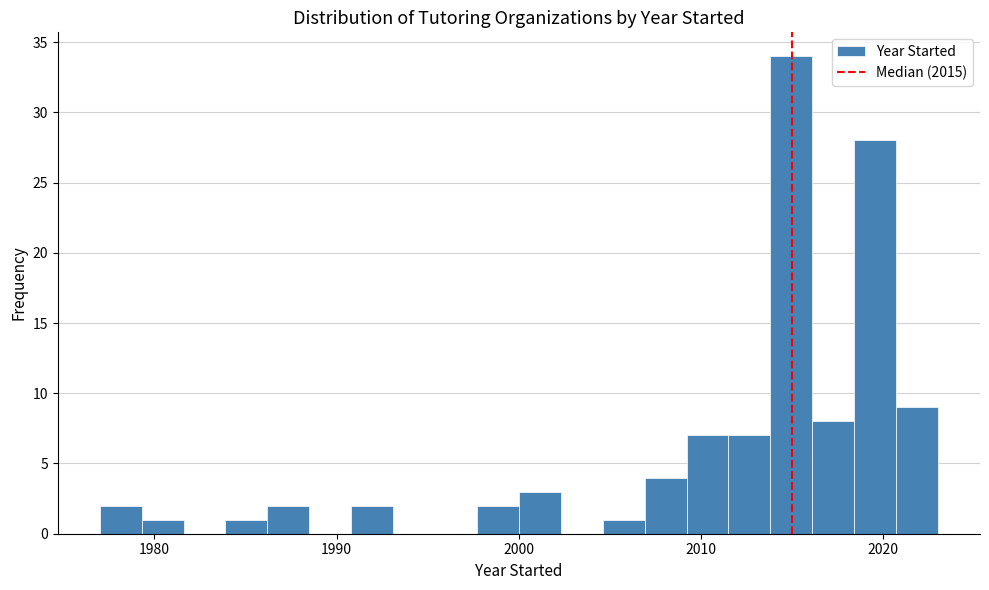

Around what value on the x-axis is the tallest bar? Give the approximate position of its centre, as read against the axis.

2015